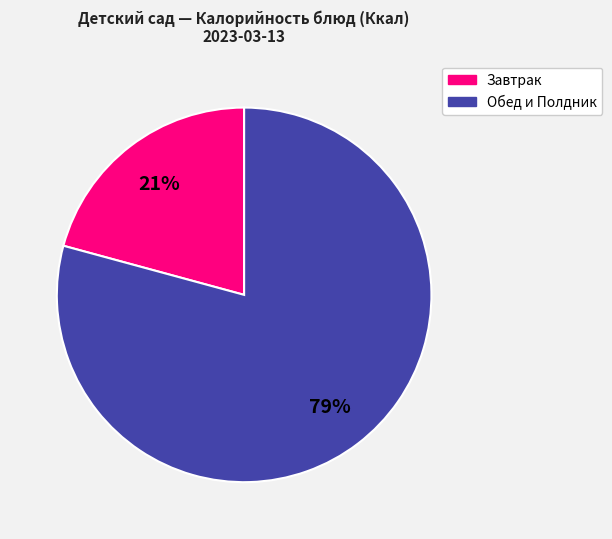

How many slices are in this pie chart?

2